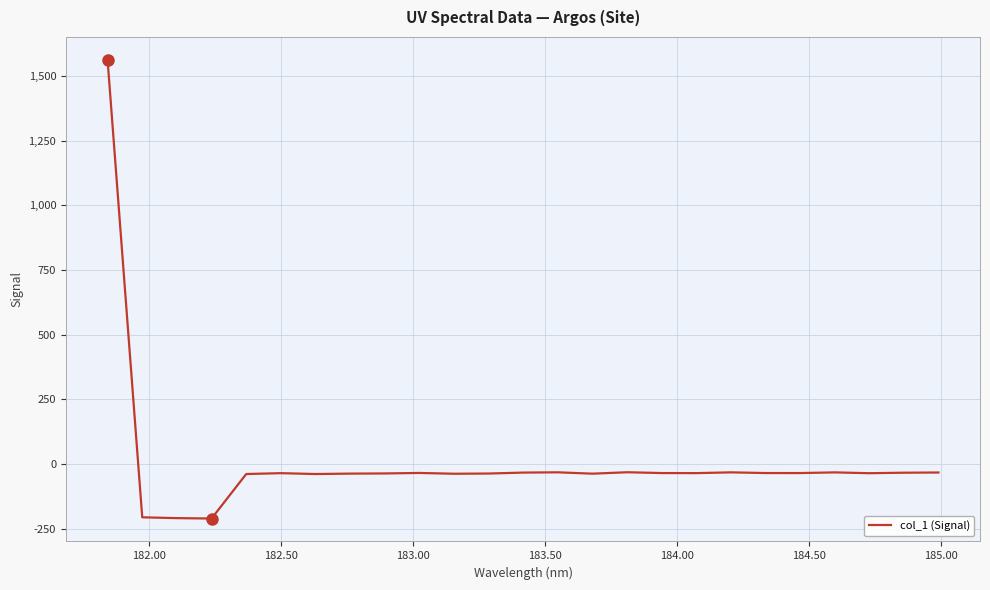

How many positive values are there?

1